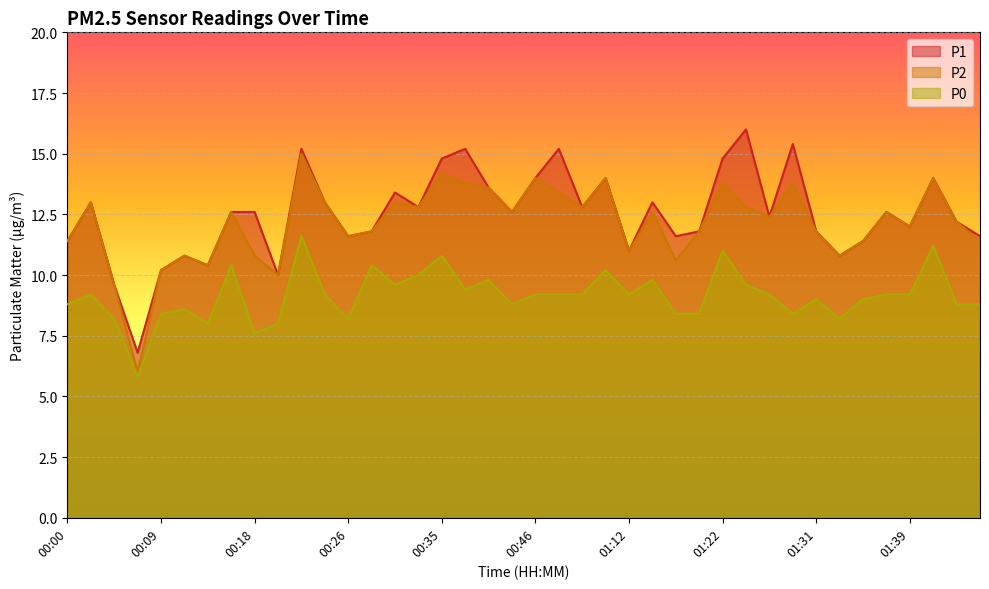

What is the label of the 16th point from the right?

01:12